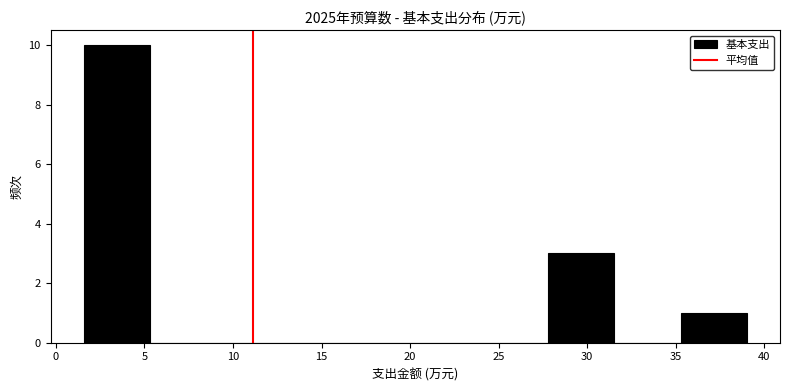

Reading left to right, transcribe this chart: for each bar, give the range it covers on the x-axis and its height. Neither the bar edges nor the heights are printed on the chart, so give them approximately, as read against the axes.

1.5 to 5.5: 10
5.5 to 9.0: 0
9.0 to 13.0: 0
13.0 to 16.5: 0
16.5 to 20.5: 0
20.5 to 24.0: 0
24.0 to 28.0: 0
28.0 to 31.5: 3
31.5 to 35.5: 0
35.5 to 39.0: 1